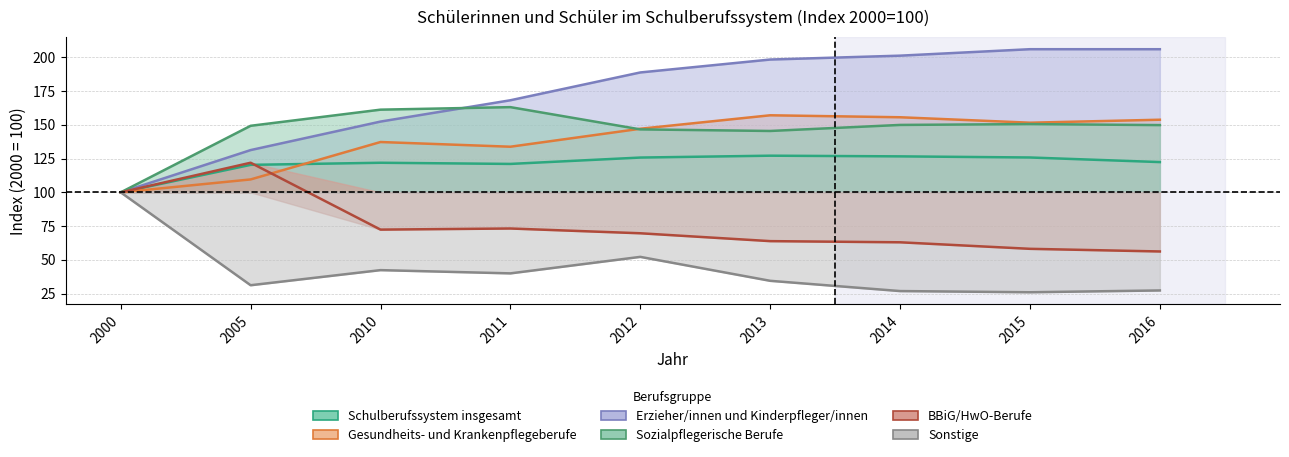

Read the Schulberufssystem insgesamt value at 2013.

127.1